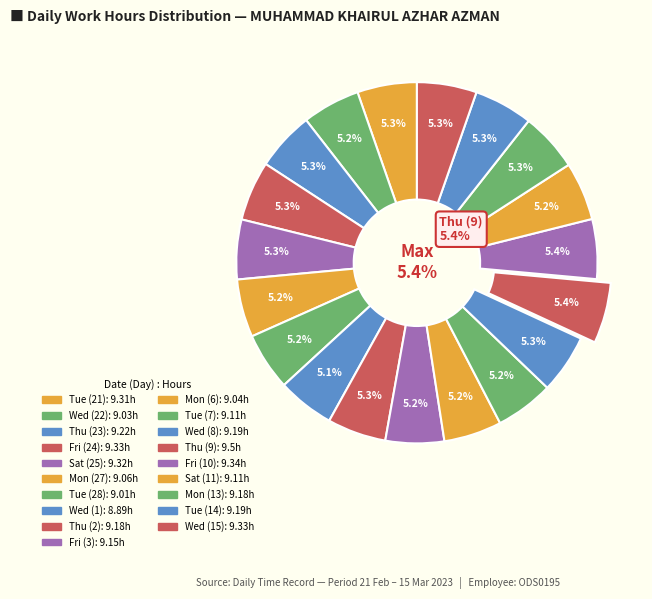

What percentage is NOT represented by Wed (22)?

94.8%